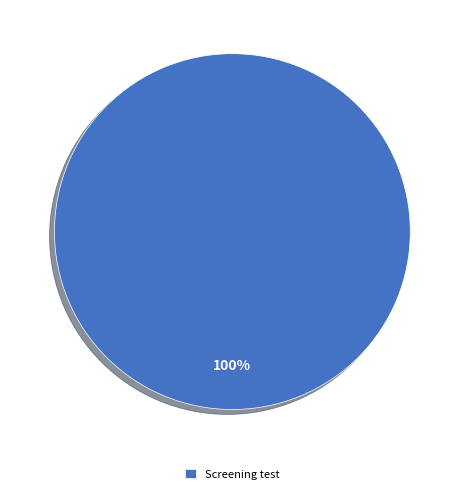

Is it true that Screening test is 100% of the pie?

True